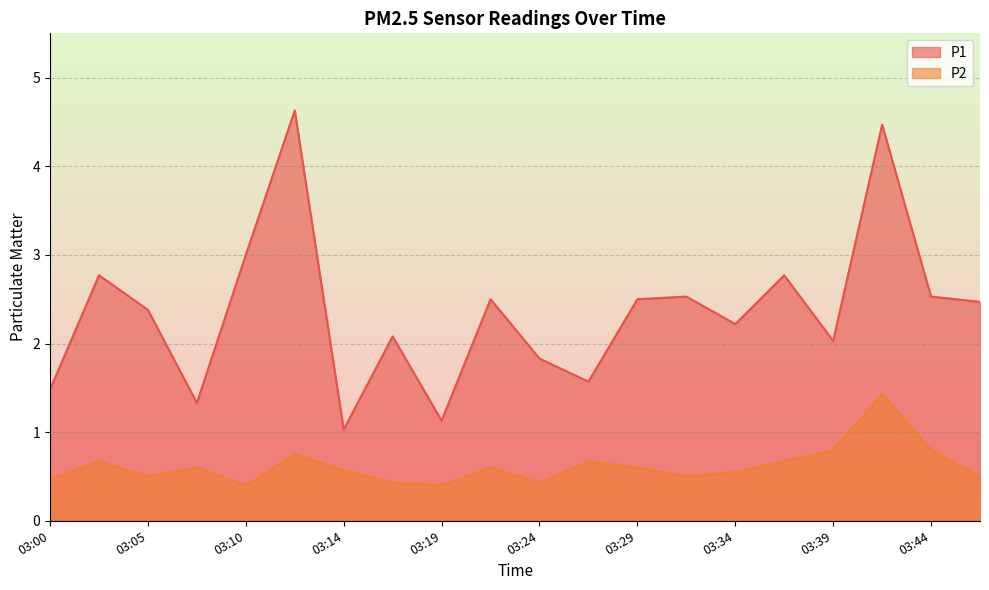

Which has a higher value, 03:00 or 03:07?

03:00